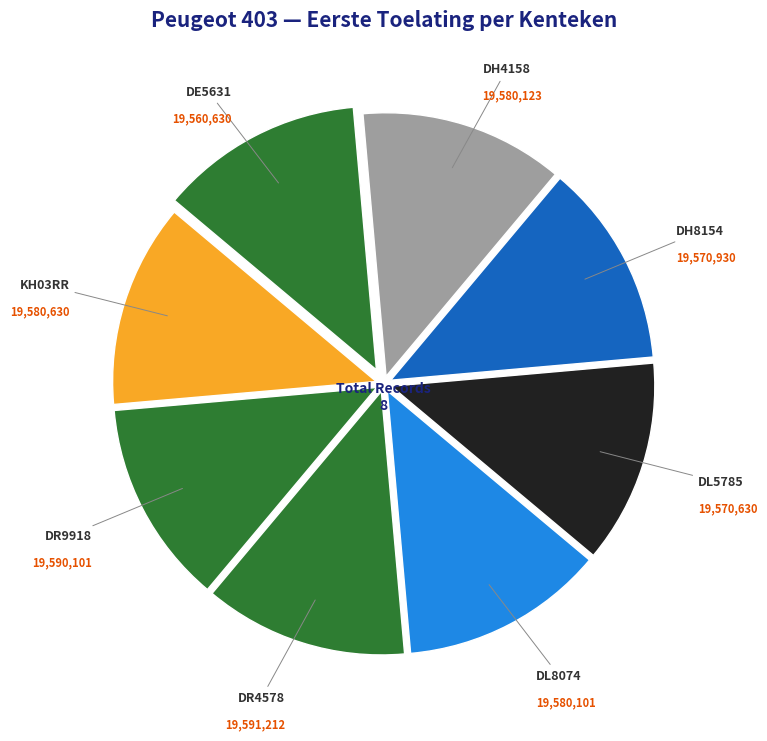

Does any single category account for the majority?

No